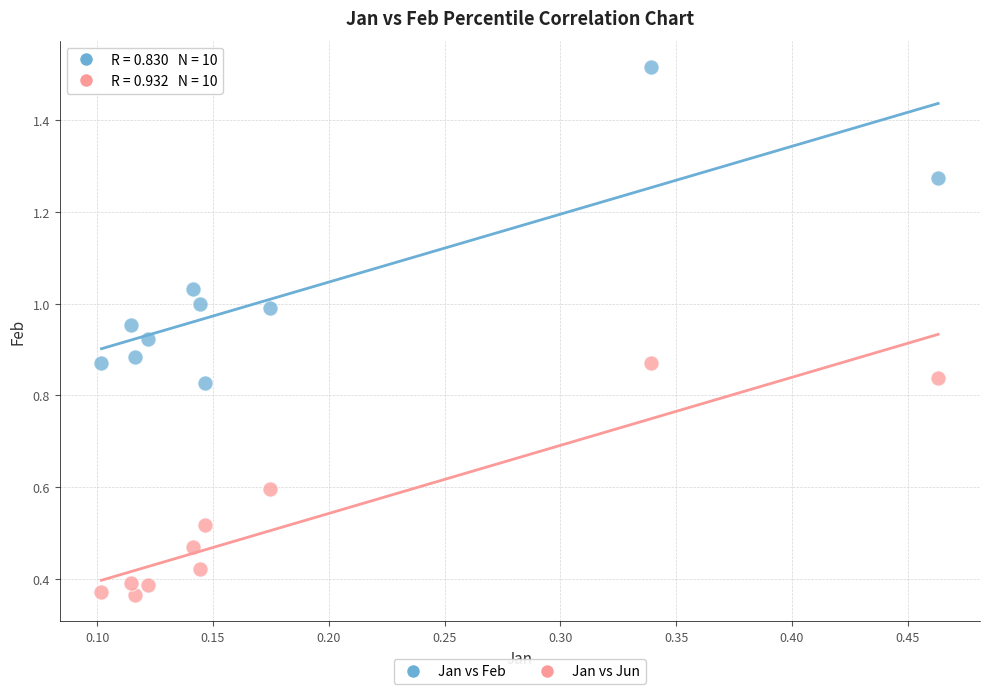

Across all data points, what is the range of Y values (max minus min)?

1.2